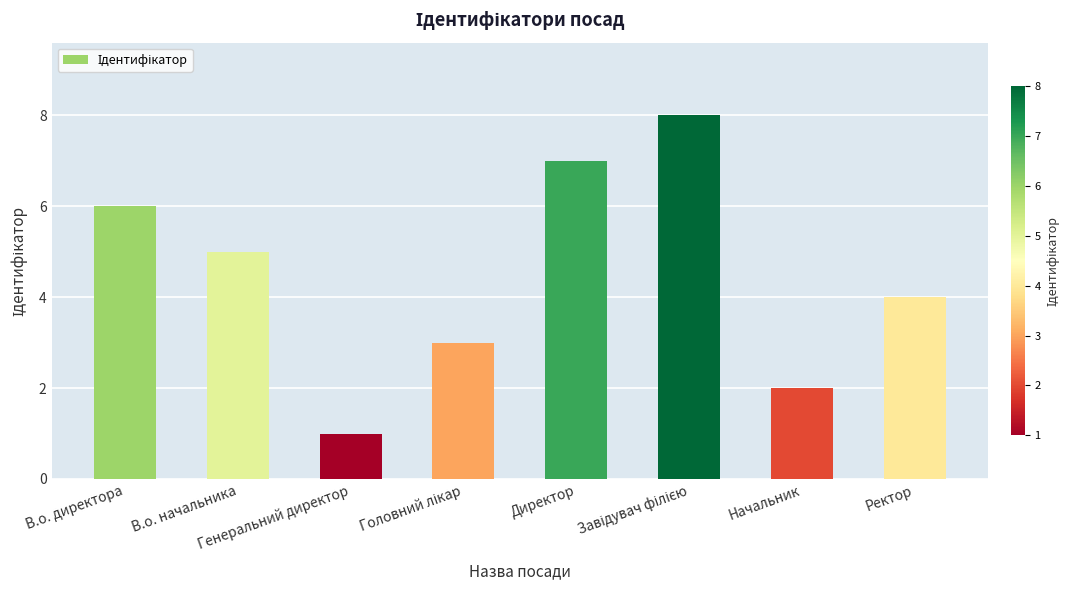

Where is the data nearest to the value 4?

Ректор